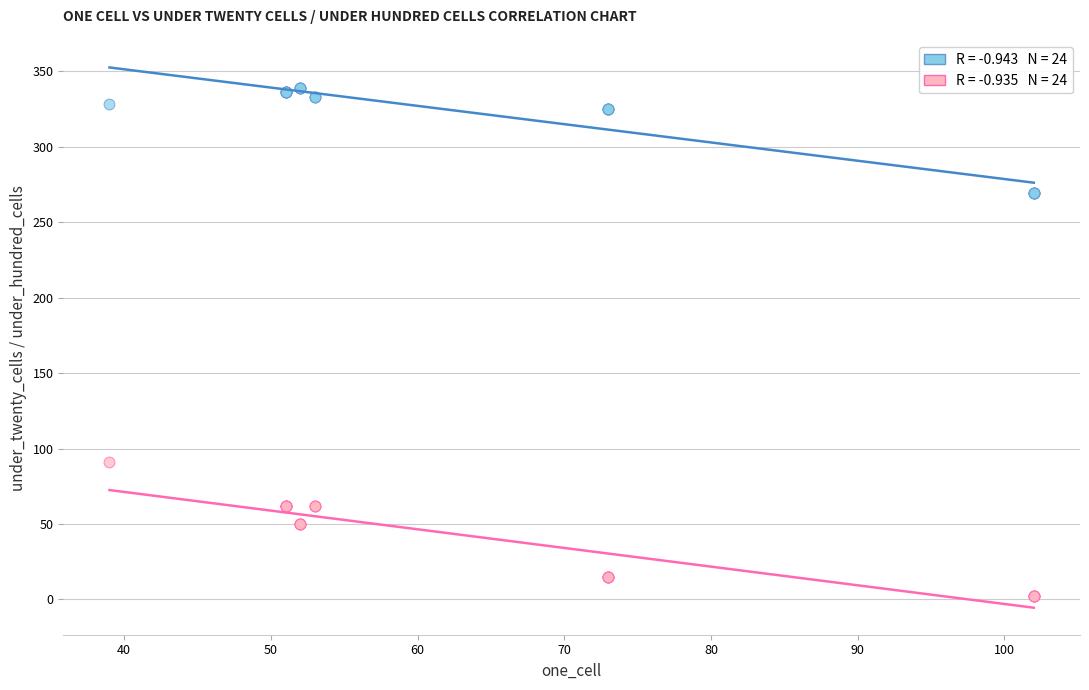

Across all series, what Y value is closest to 170?

91